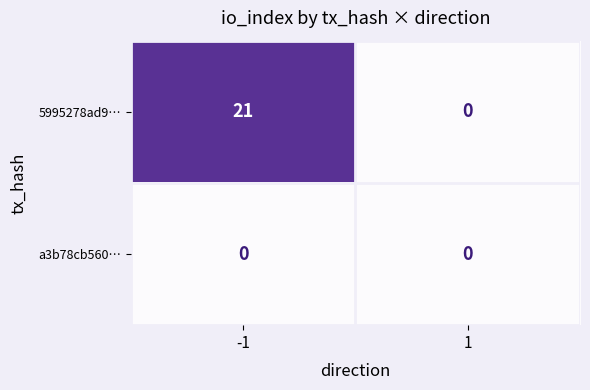

Between -1 and 1, which series saw the biggest shift?

5995278ad9…